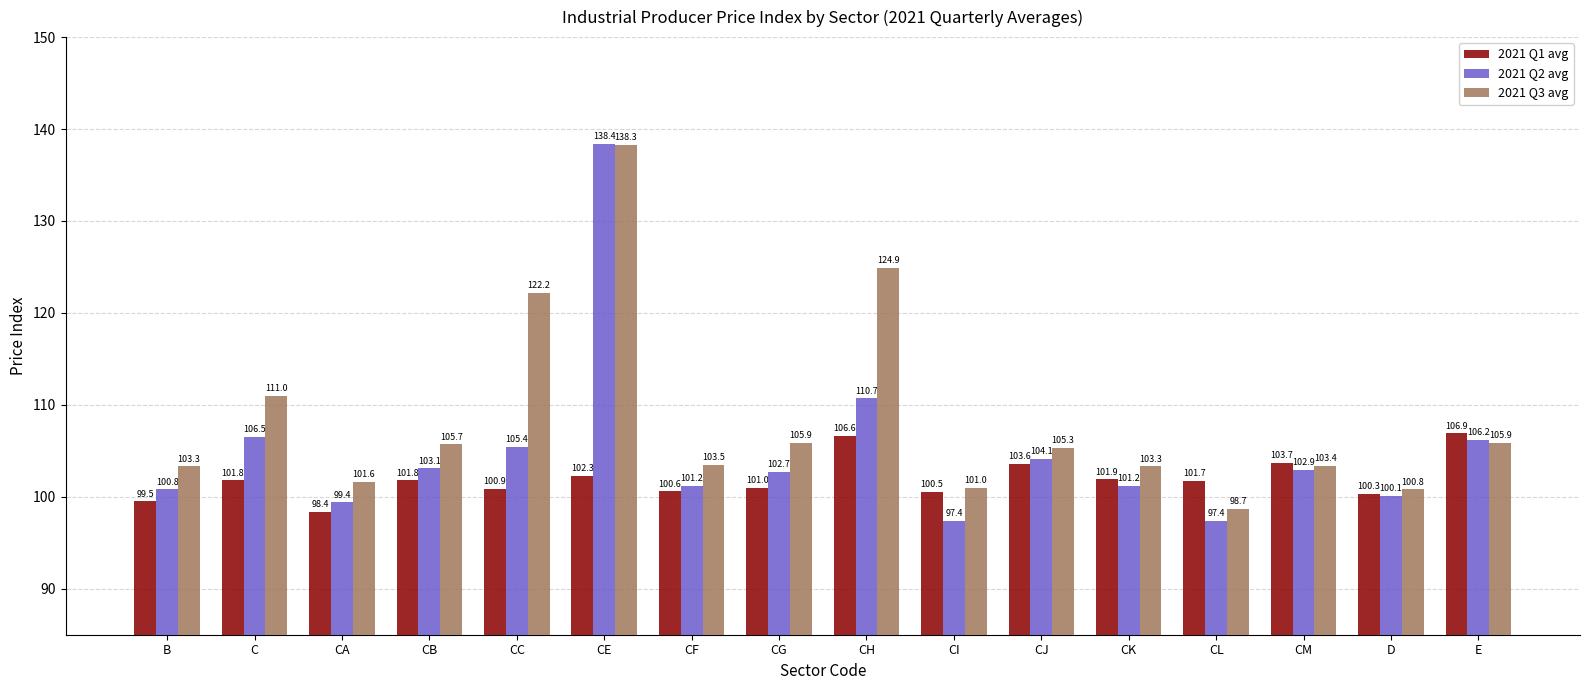

Rank the series by their maximum value, from lowest to highest.

2021 Q1 avg, 2021 Q3 avg, 2021 Q2 avg